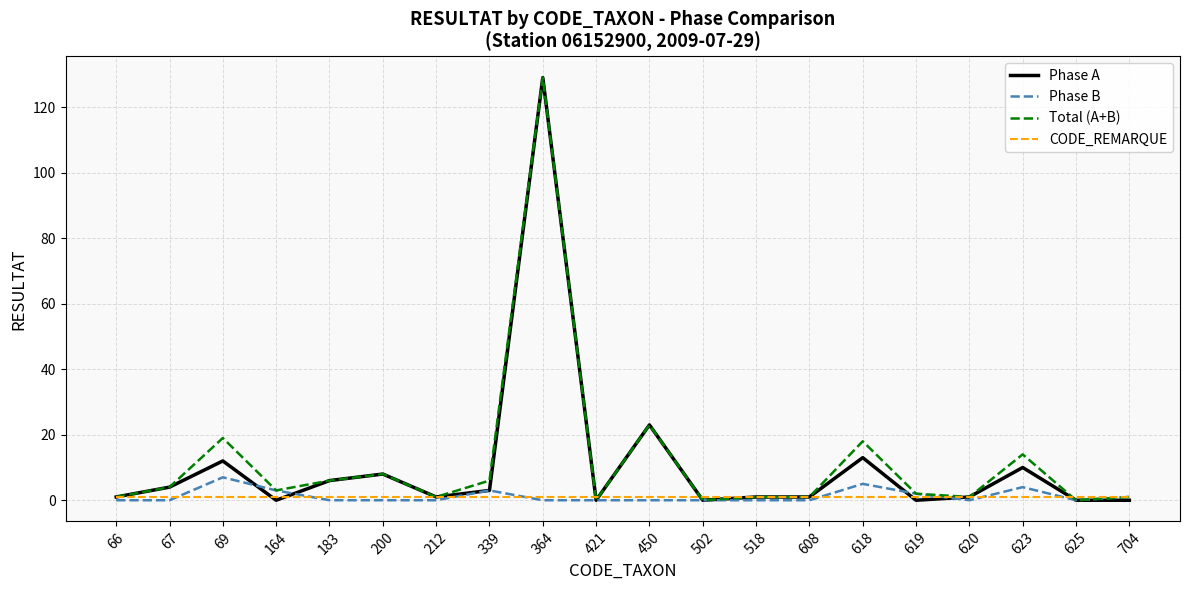

True or false: Phase B has a value of 5 at 618.

True